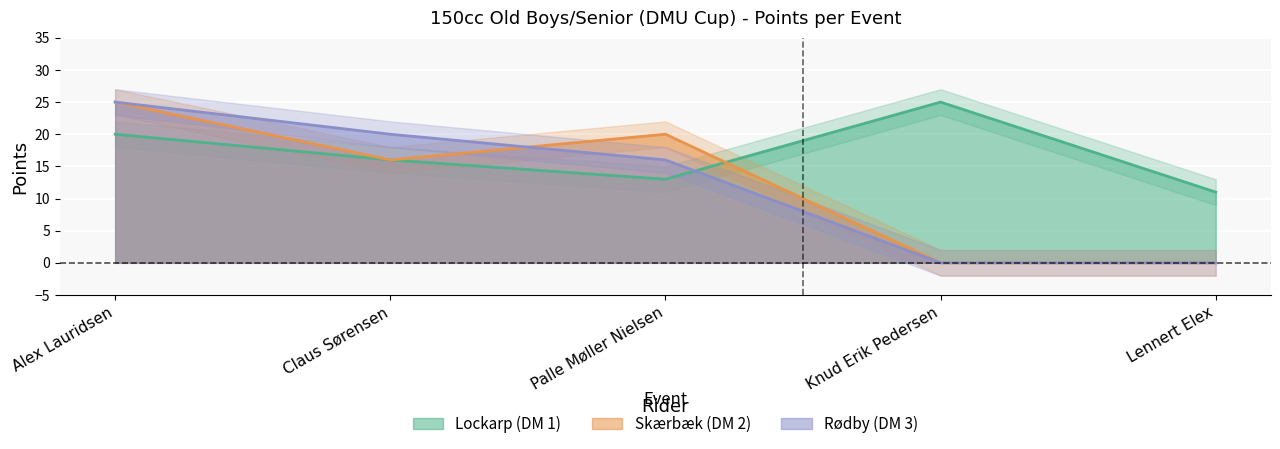

How many series are shown in this chart?

3